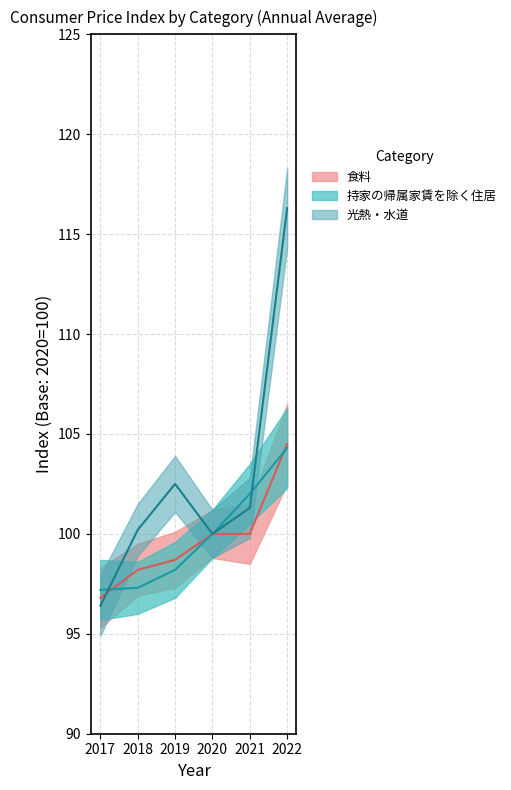

What is the average value of the 食料 series?

99.7